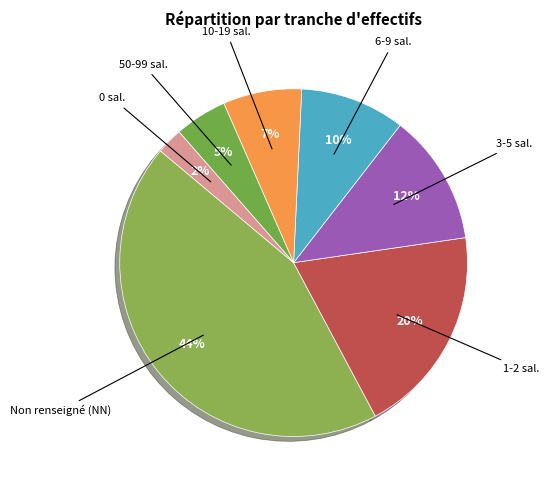

Is there any slice that represents more than half of the pie?

No